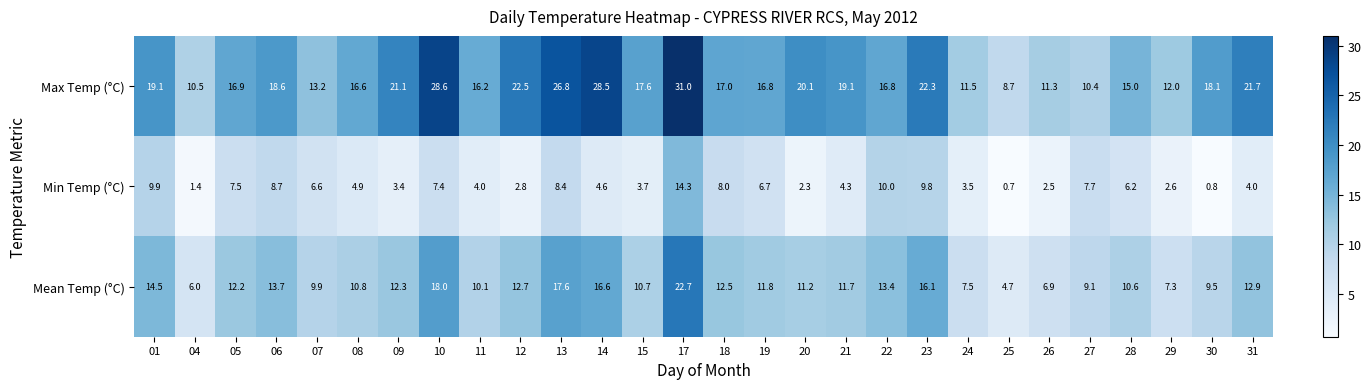

Rank the series by their maximum value, from highest to lowest.

Max Temp (°C), Mean Temp (°C), Min Temp (°C)